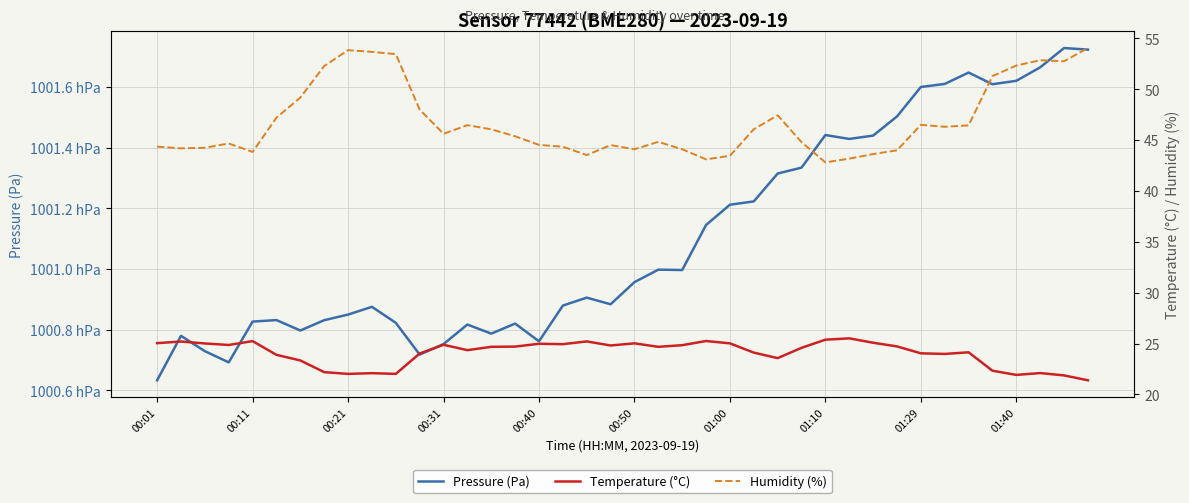

At 00:11, list the series in order from smallest to largest.

Temperature (°C), Humidity (%), Pressure (Pa)